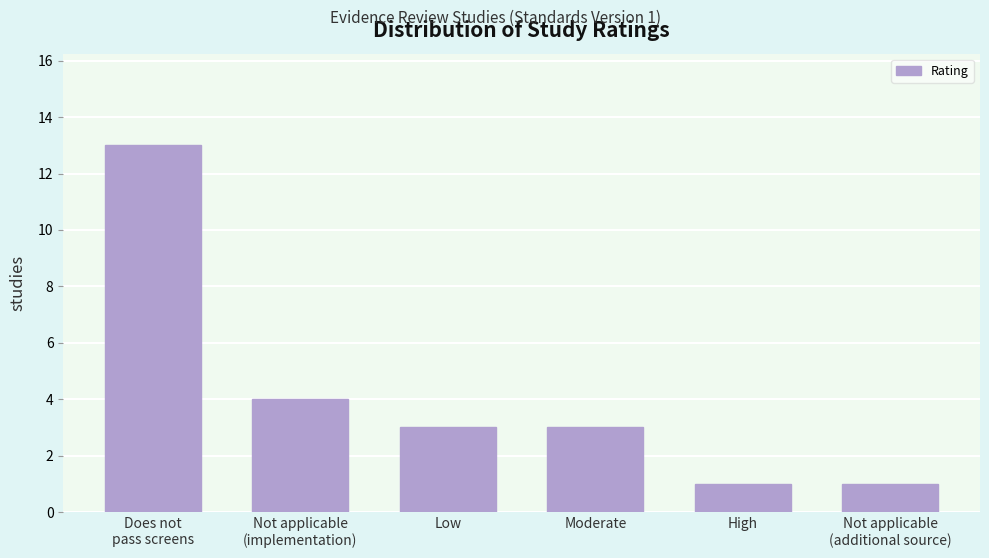

Reading right to left, transcribe all the data shown in this chart.

1	1	3	3	4	13